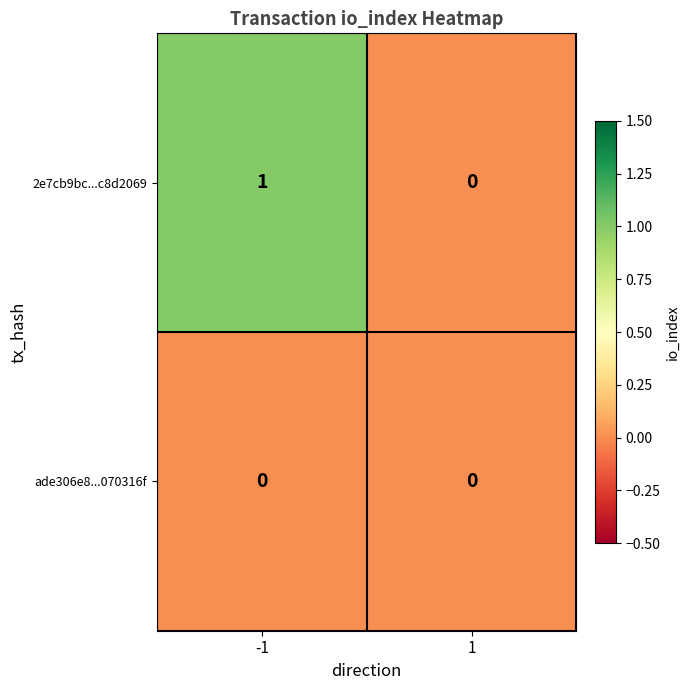

List the series in order of their overall mean, highest first.

2e7cb9bc...c8d2069, ade306e8...070316f